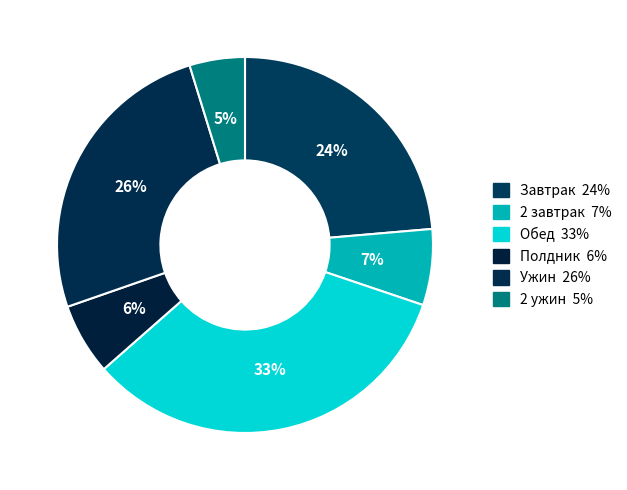

How many slices are in this pie chart?

6